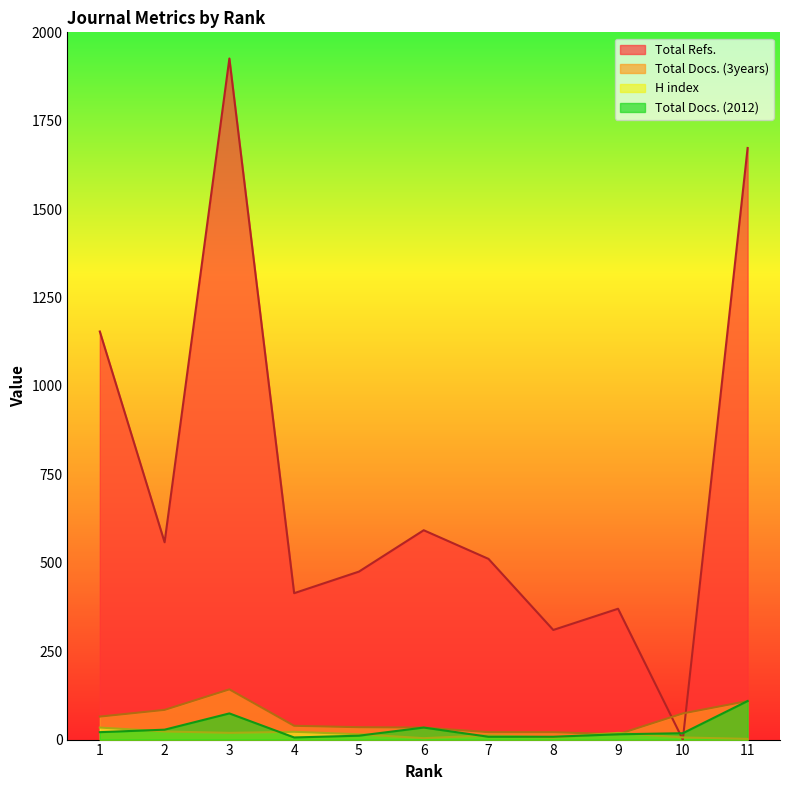

How many times do H index and Total Docs. (2012) cross each other?

7